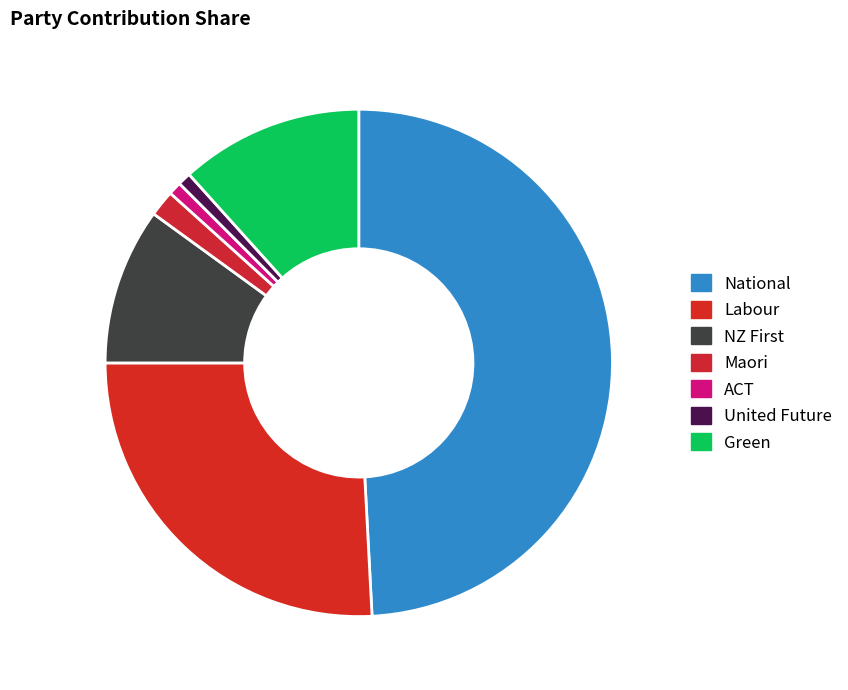

What is the change in value from National to Labour?

-28